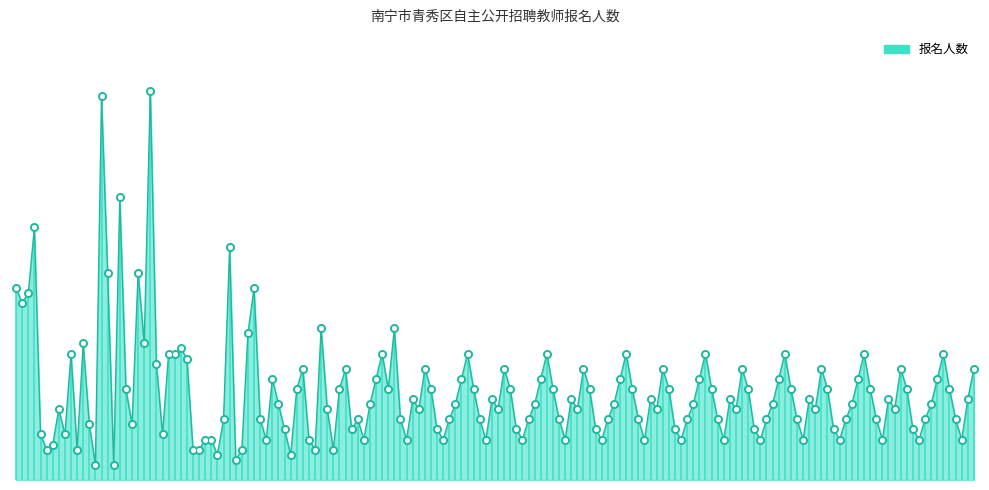

What is the change in value from −20 to 0?

+38